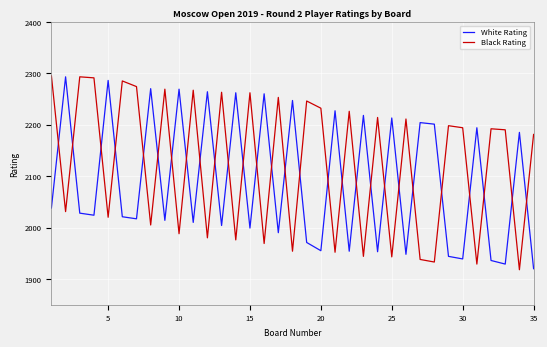

What is the sum of all White Rating values?

73187